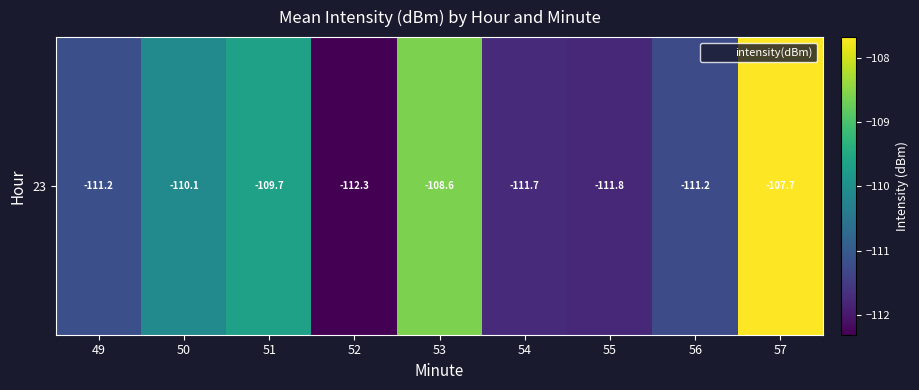

Which category has the highest value across all series?

57